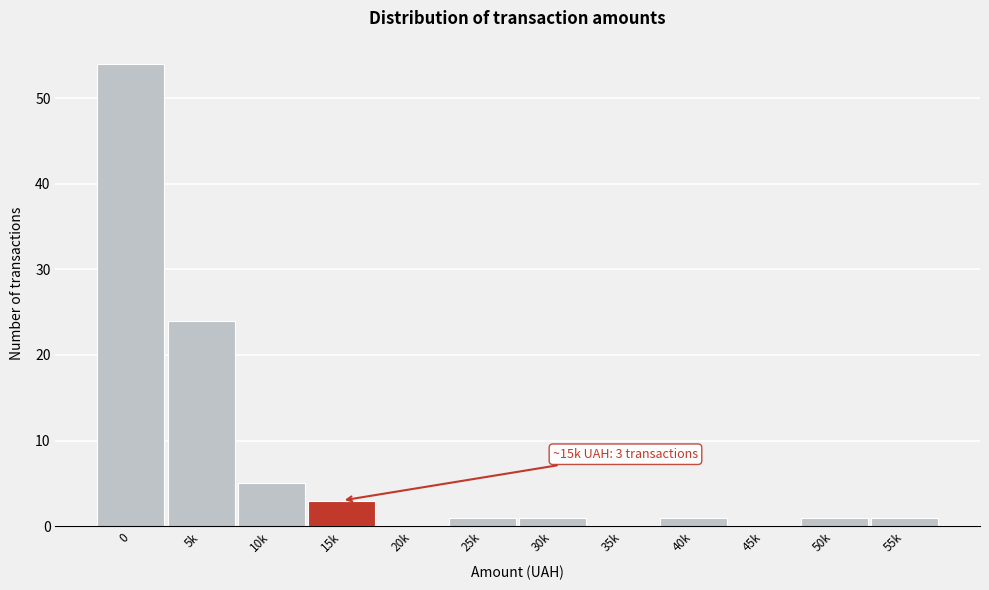

Reading right to left, list all the values displayed in this chart.

55k=1	50k=1	45k=0	40k=1	35k=0	30k=1	25k=1	20k=0	15k=3	10k=5	5k=24	0=54